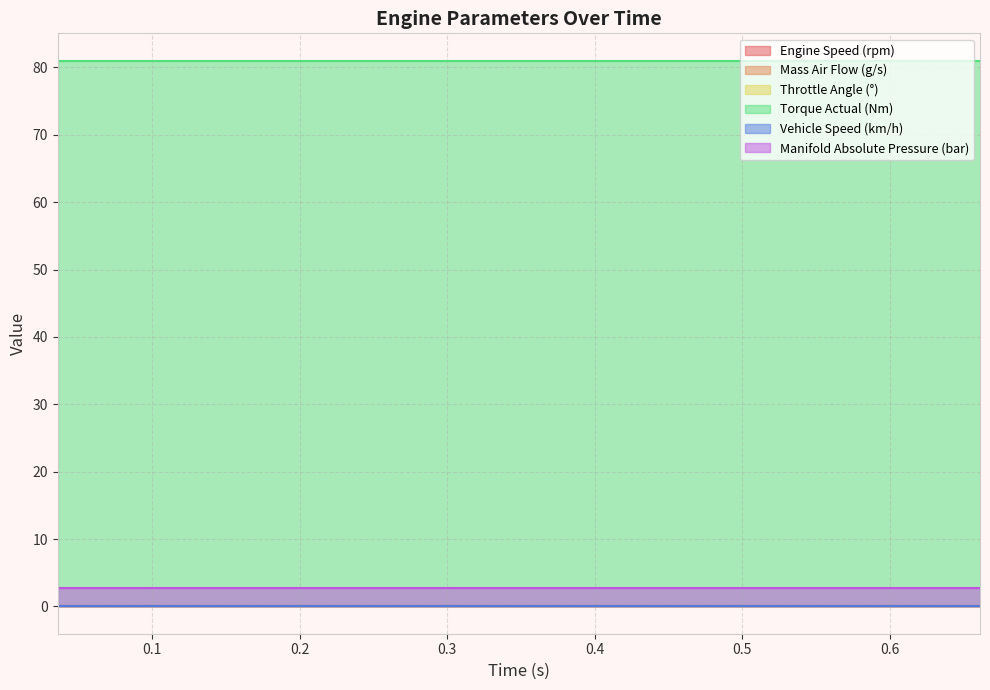

True or false: Manifold Absolute Pressure (bar) and Engine Speed (rpm) intersect in this chart.

False